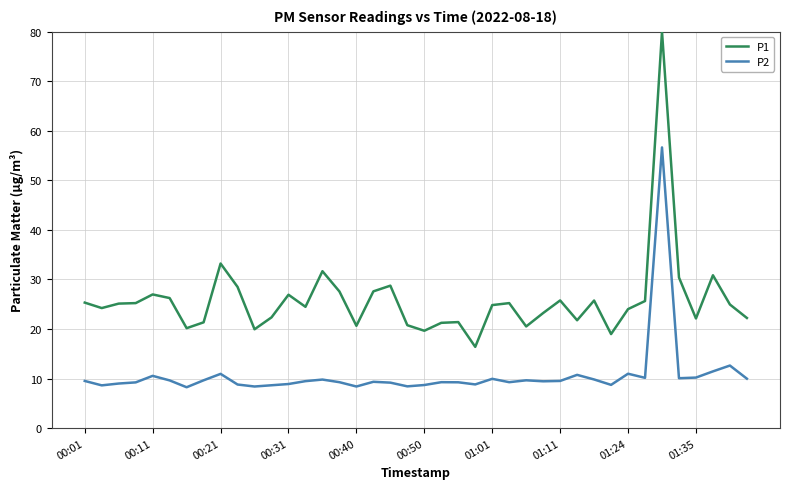

Which series has the widest spread of values?

P1